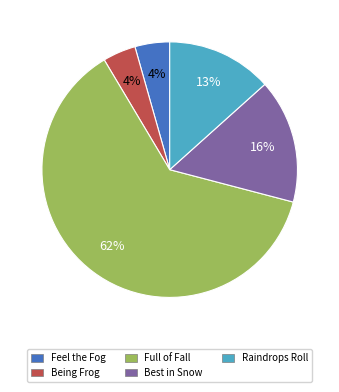

Which slice is the largest?

Full of Fall